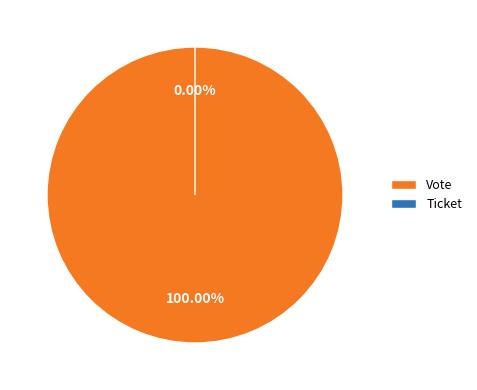

Which category has the biggest portion of the pie?

Vote